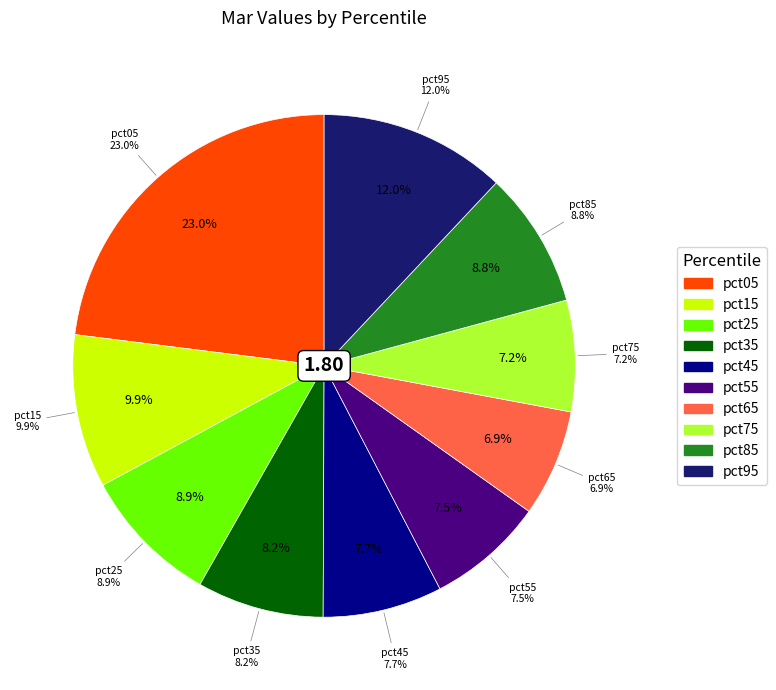

Combined, what portion of the pie is 5 and values_mar?

30.6%